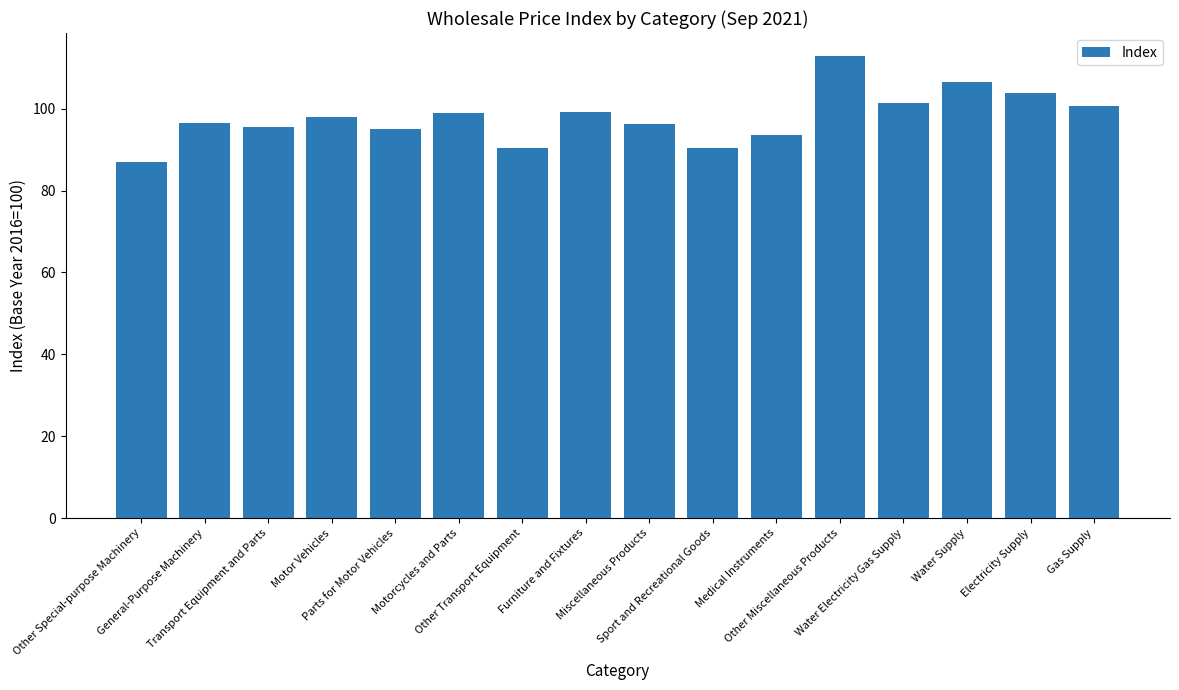

What is the value of the 8th bar from the left?

99.2